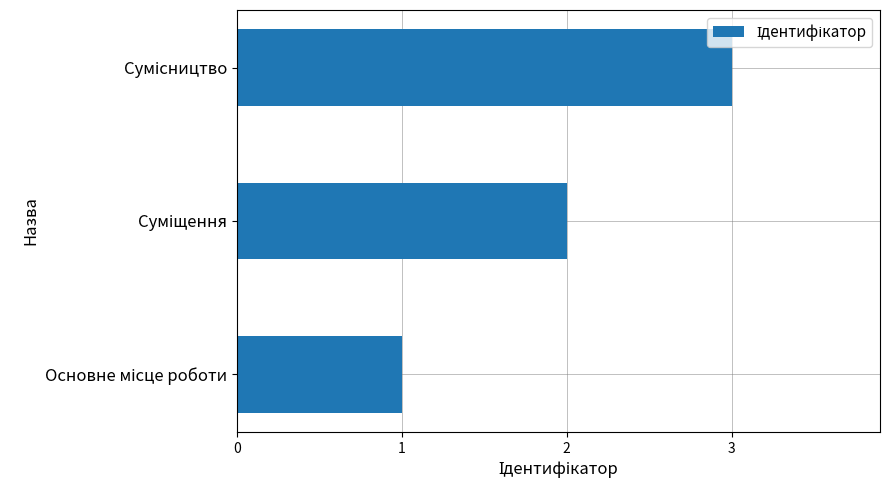

How many bars are there in total?

3